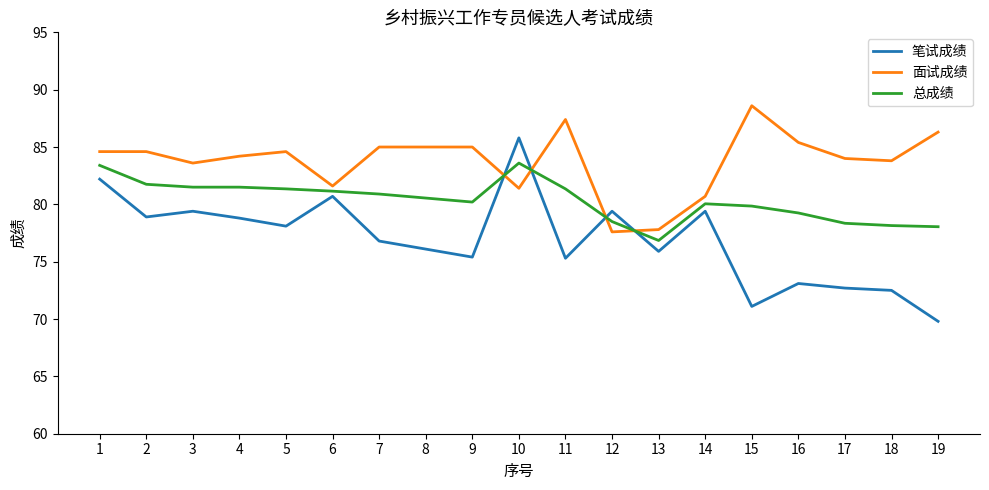

What is the lowest value of the 面试成绩 series?

77.6